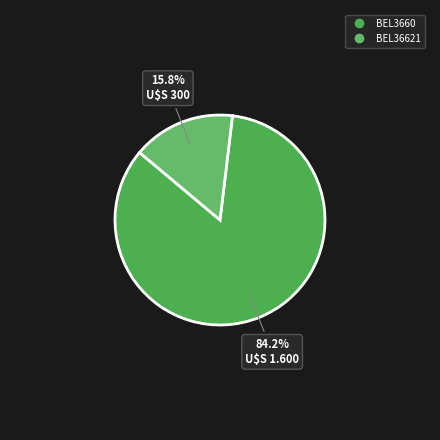

Which category has the biggest portion of the pie?

BEL3660